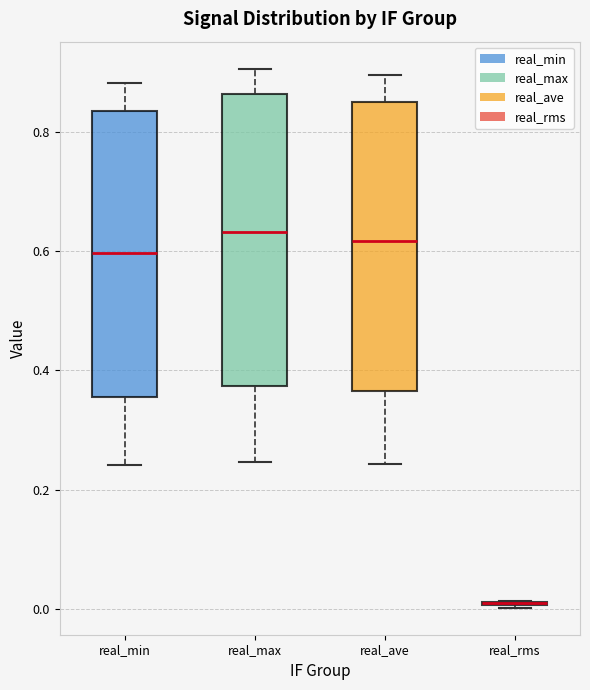

Where is the lower edge of the box for real_max on the y-axis? The values are not printed on the chart, so give them approximately, as read against the axis.

0.38